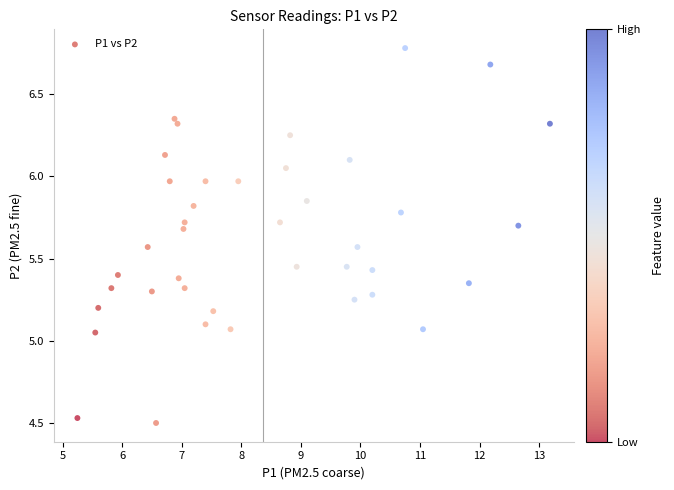

What is the range of X values (max minus min)?

7.9